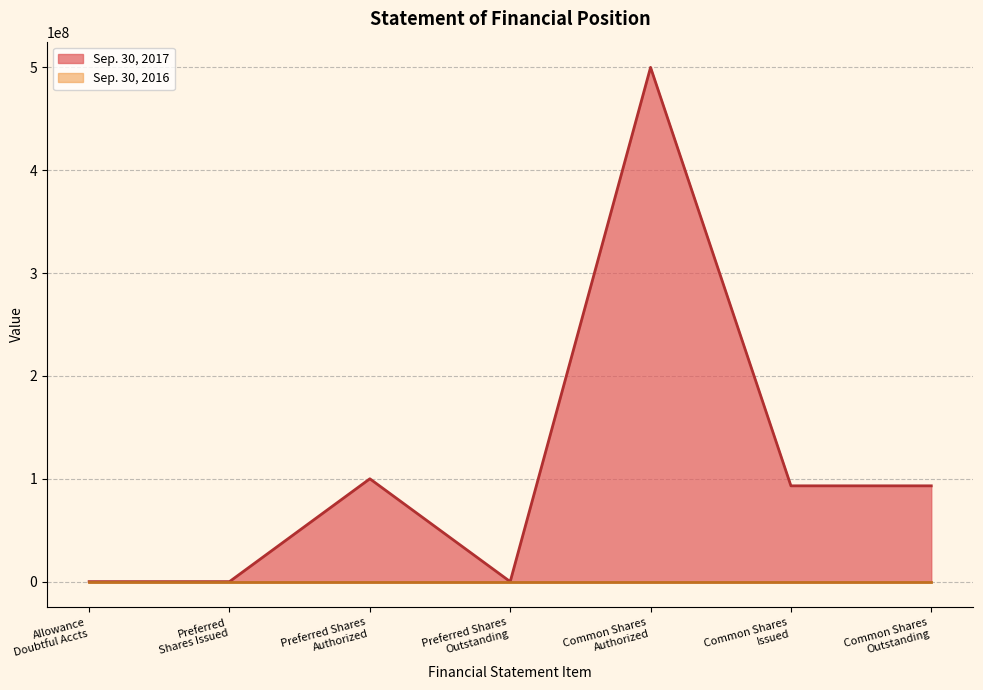

What is the sum of the Sep. 30, 2017 values at Allowance for Doubtful Accounts and Common Stock Shares Outstanding?

93142303.0